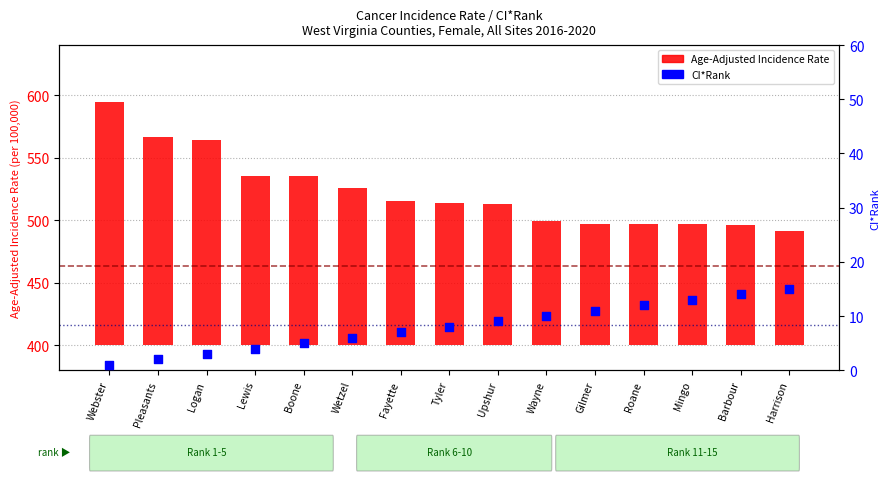

Which series has the largest total across all categories?

Age-Adjusted Incidence Rate